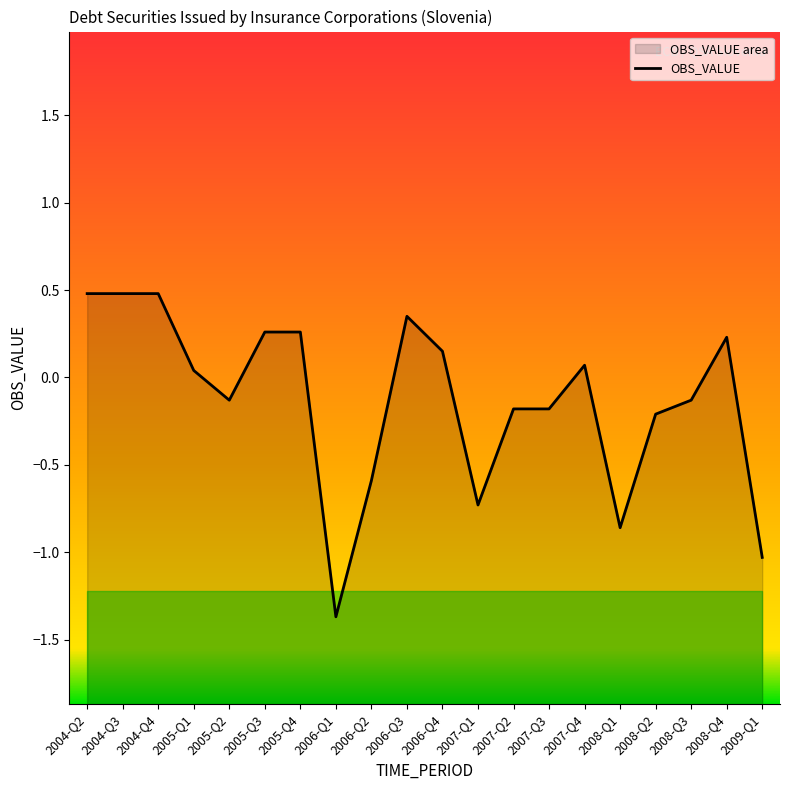

Does the chart have visible grid lines?

No